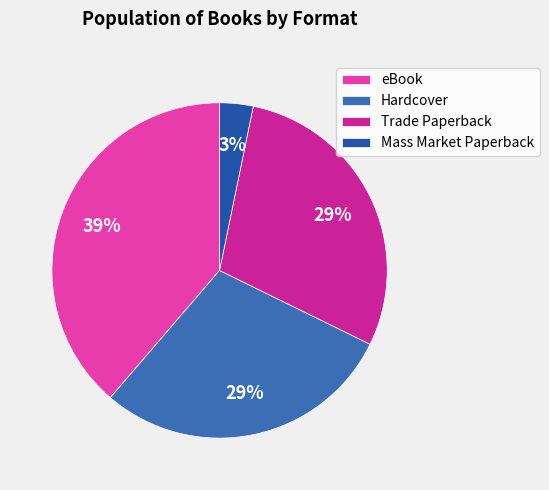

Is there any slice that represents more than half of the pie?

No